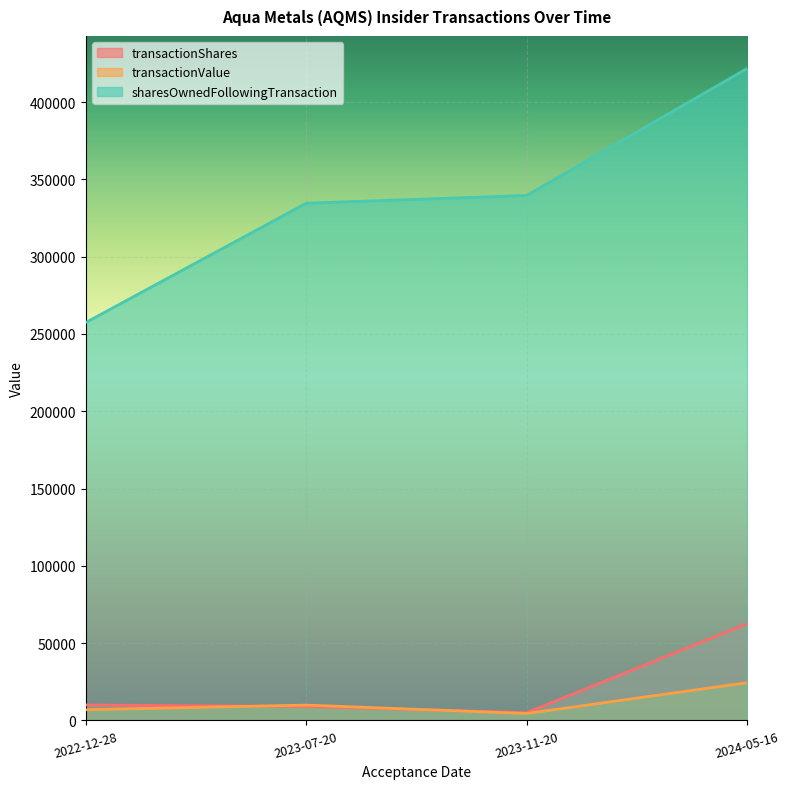

The transactionValue series shows 4117 at 2022-12-28. True or false?

False